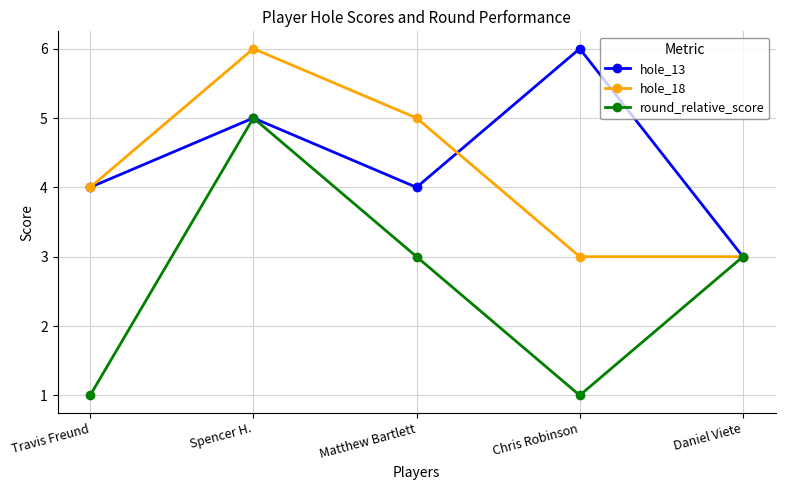

Reading right to left, transcribe all the data shown in this chart.

hole_13: 3	6	4	5	4
hole_18: 3	3	5	6	4
round_relative_score: 3	1	3	5	1